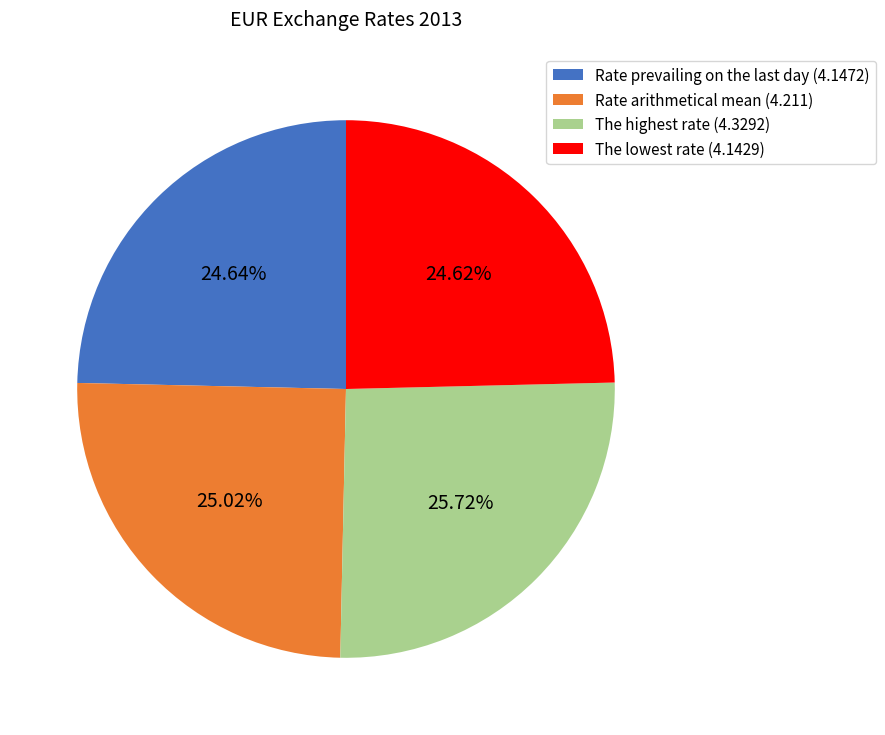

Between The lowest rate (4.1429) and The highest rate (4.3292), which is larger?

The highest rate (4.3292)